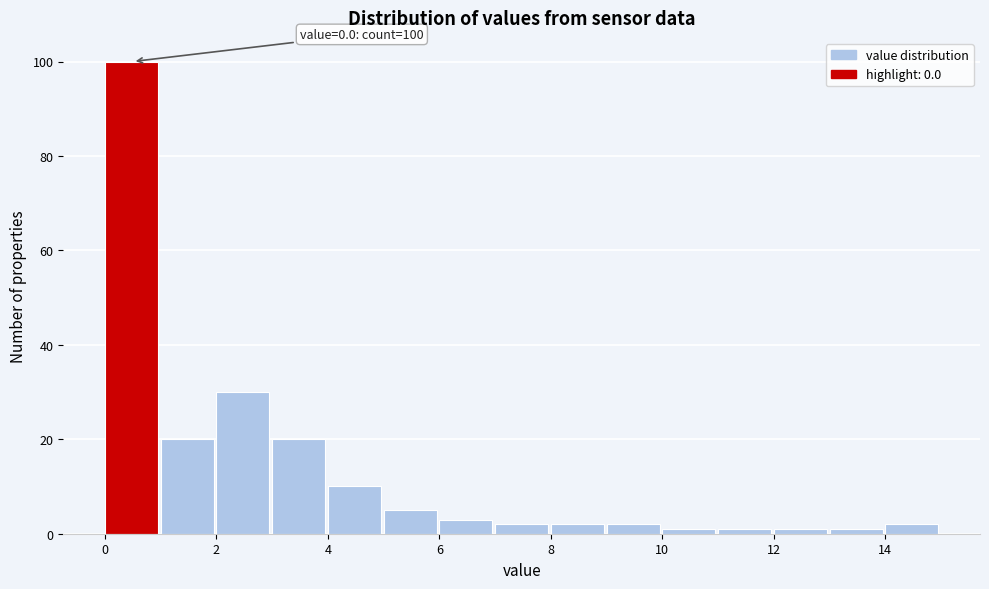

Over which range of the x-axis is the bar tallest?

0 to 1